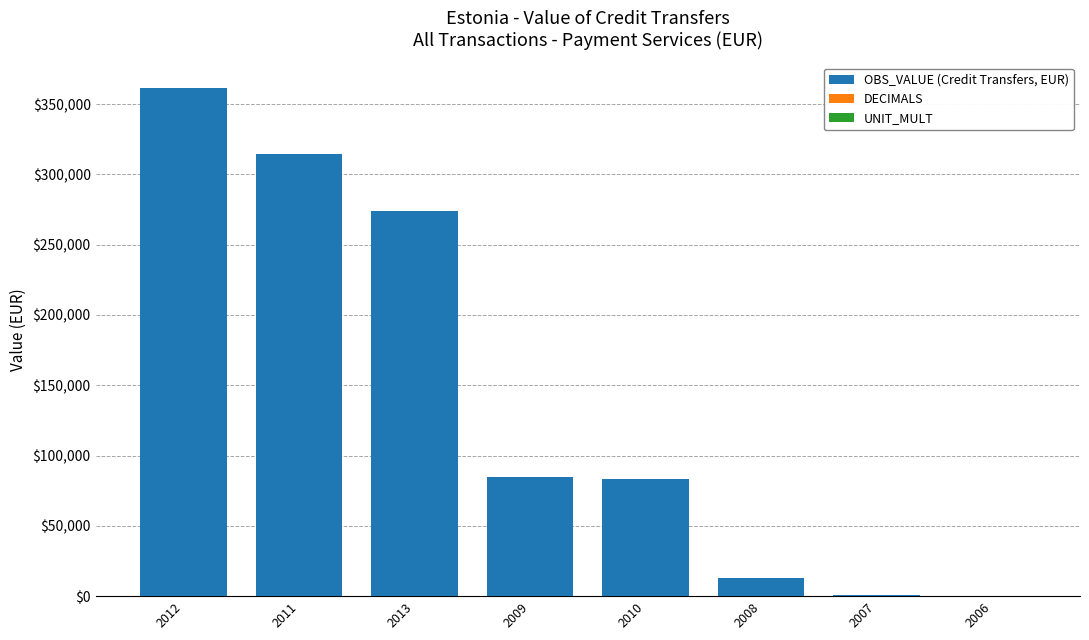

The value of OBS_VALUE (Credit Transfers, EUR) at 2012 is 361672.0. True or false?

True